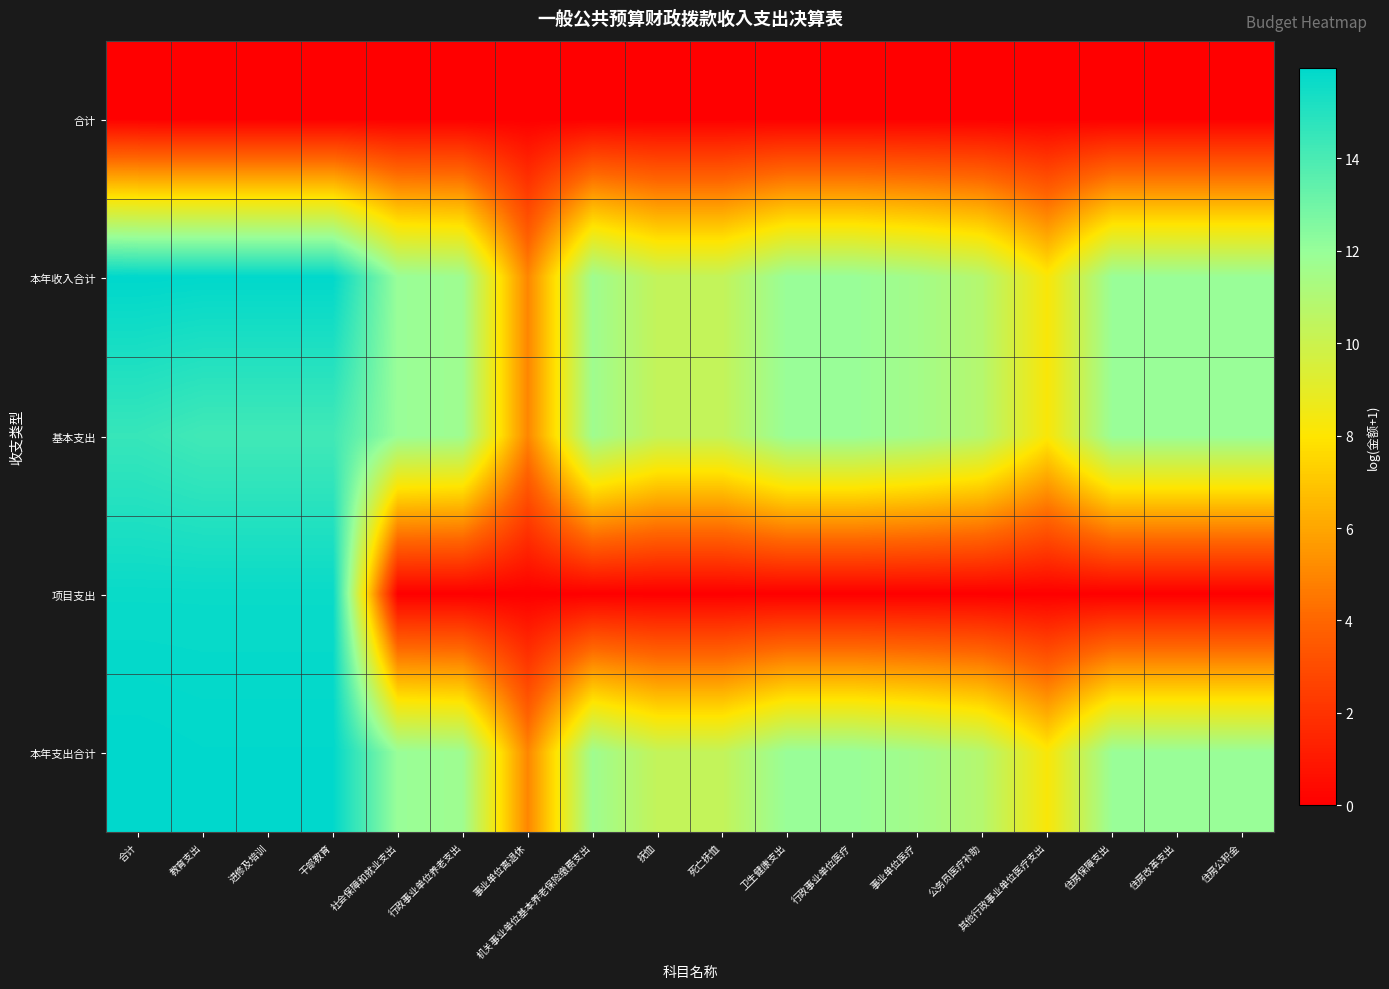

Which series has the widest spread of values?

项目支出